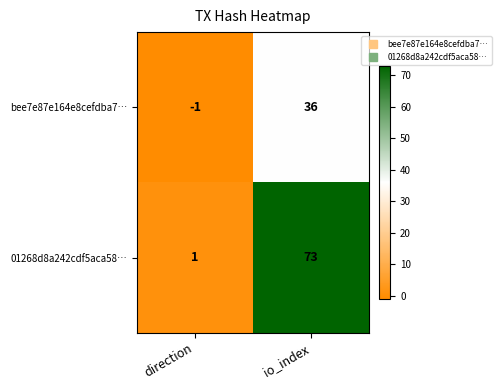

At io_index, list the series in order from largest to smallest.

01268d8a242cdf5aca58…, bee7e87e164e8cefdba7…